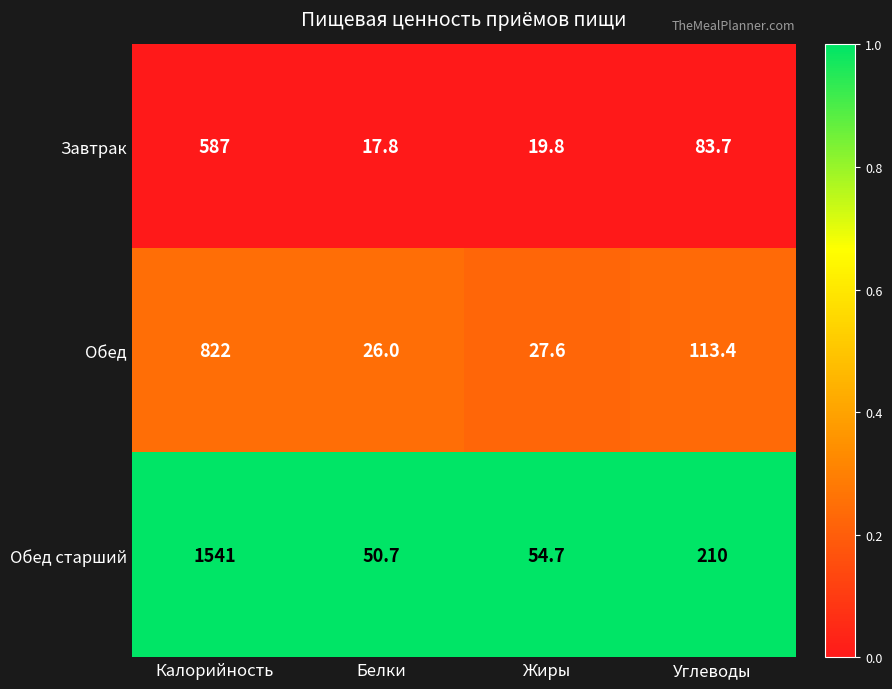

Rank the series by their average value, from highest to lowest.

Обед старший, Обед, Завтрак